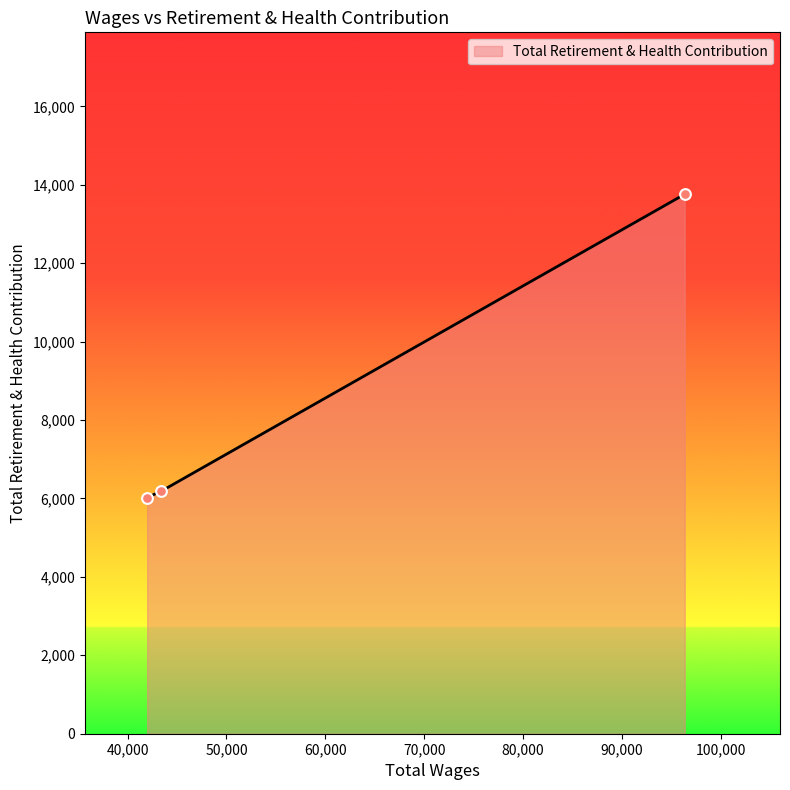

What is the maximum value shown in the chart?

13759